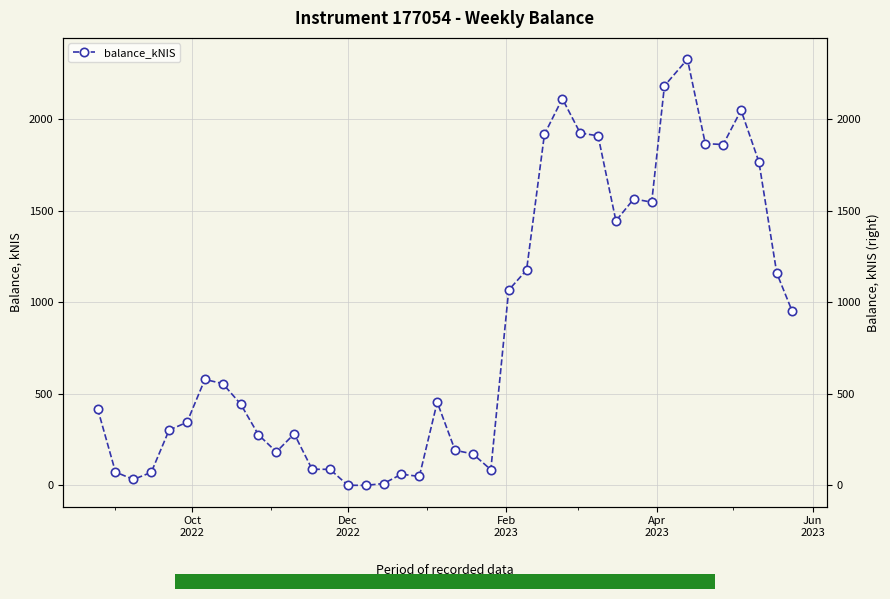

True or false: the data has more than 0 interior local peaks.

True